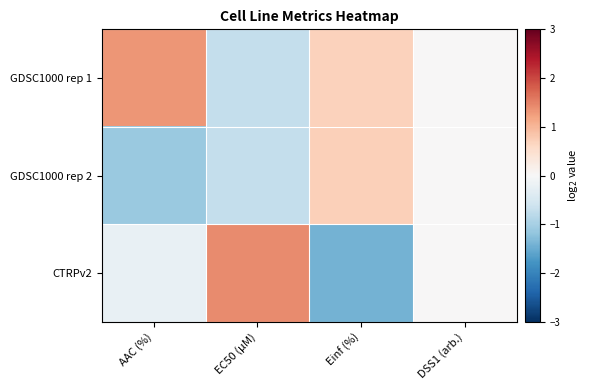

Reading left to right, extract all data points from this chart.

GDSC1000 rep 1: AAC (%)=1.3	EC50 (µM)=-0.7	Einf (%)=0.7	DSS1 (arb.)=0.0
GDSC1000 rep 2: AAC (%)=-1.1	EC50 (µM)=-0.7	Einf (%)=0.7	DSS1 (arb.)=0.0
CTRPv2: AAC (%)=-0.2	EC50 (µM)=1.4	Einf (%)=-1.4	DSS1 (arb.)=0.0